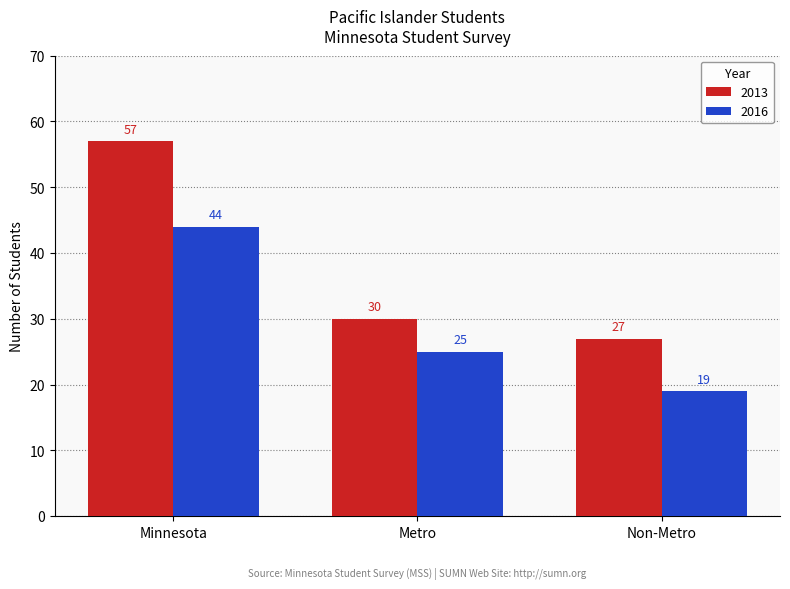

Which series has the largest range (max minus min)?

2013